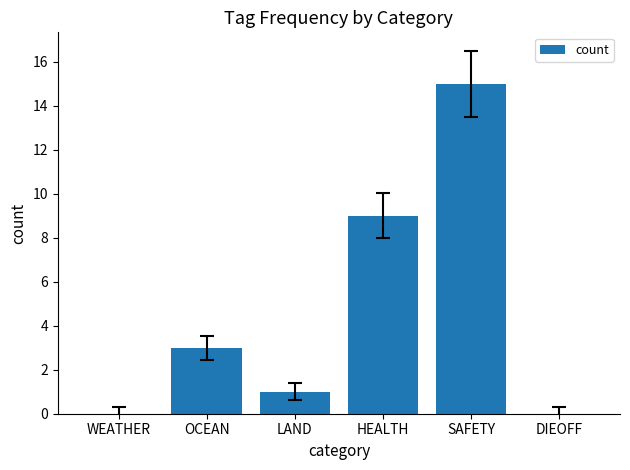

True or false: the data shows 0 at LAND.

False